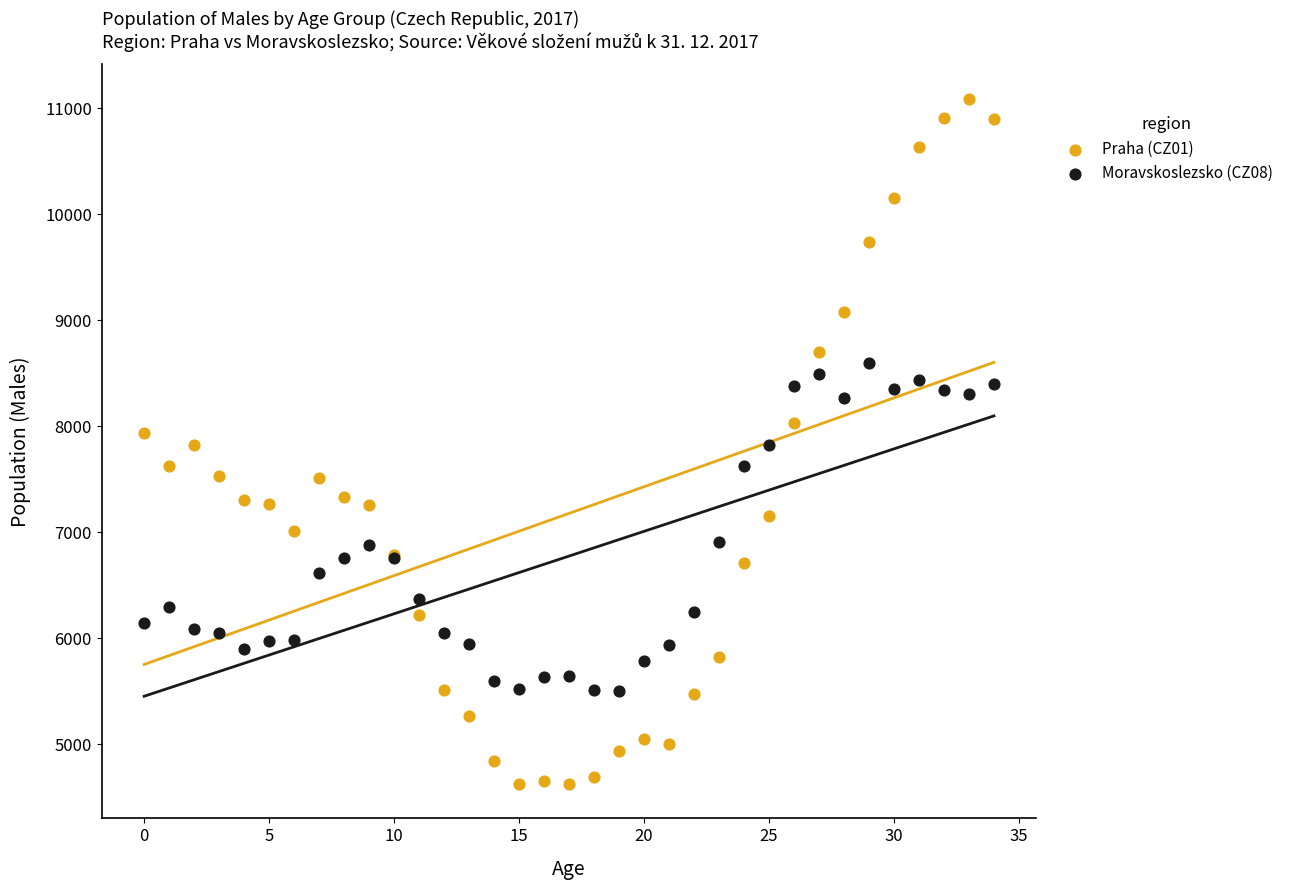

Which series has the largest Y range (max minus min)?

Praha (CZ01)